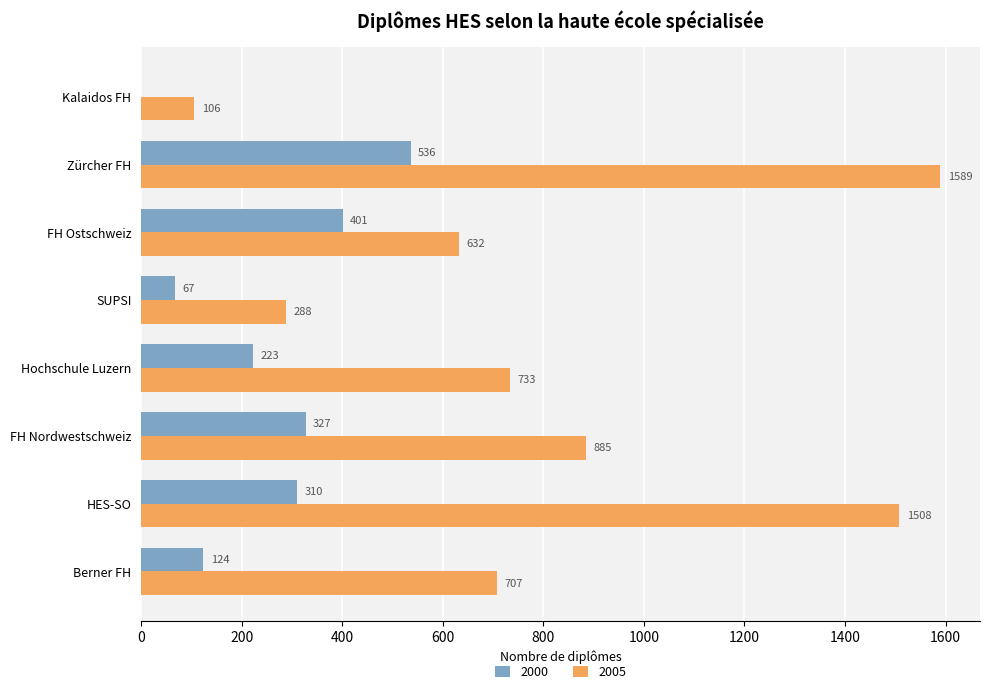

Is the value of 2000 at SUPSI greater than the value of 2005 at FH Nordwestschweiz?

No